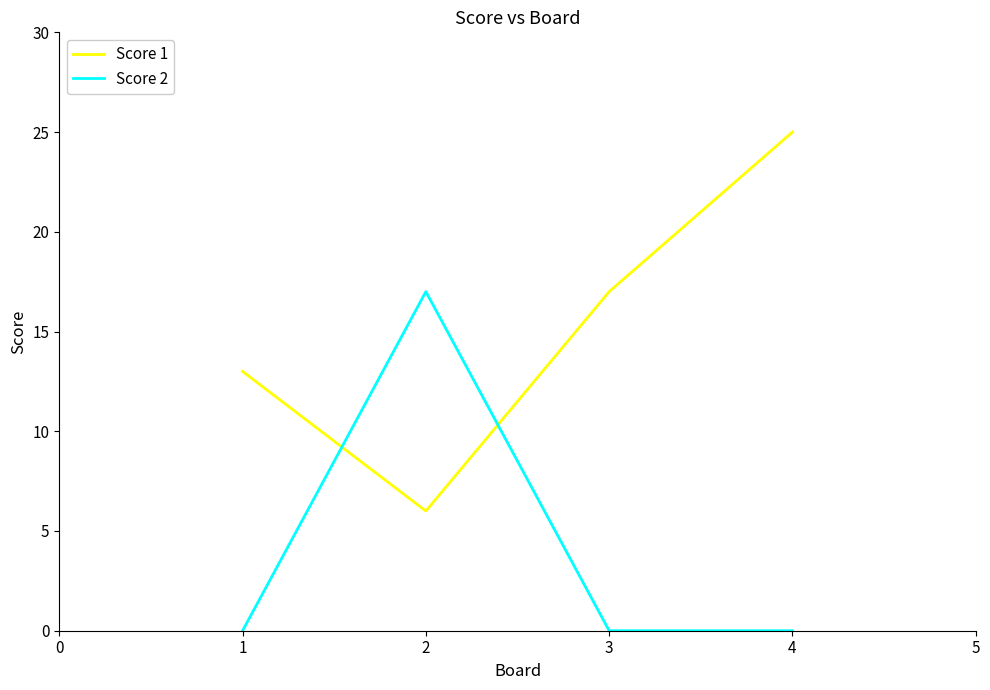

What is the sum of the Score 1 values at 3 and 1?

30